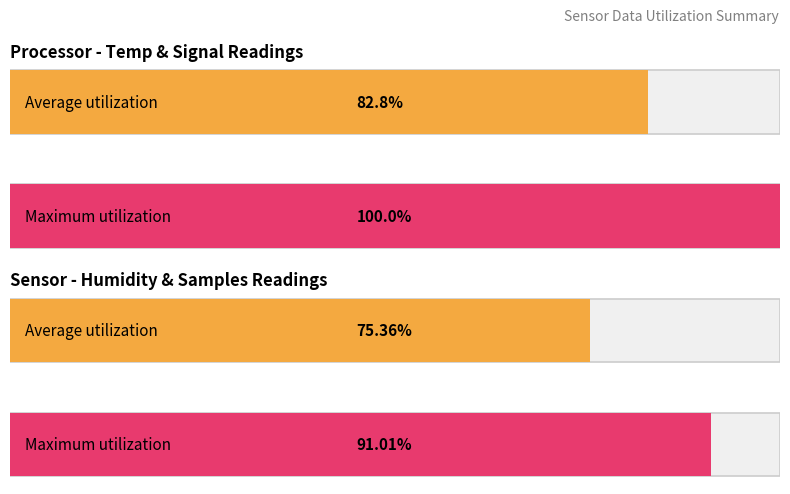

Which series has the largest total across all categories?

Maximum utilization